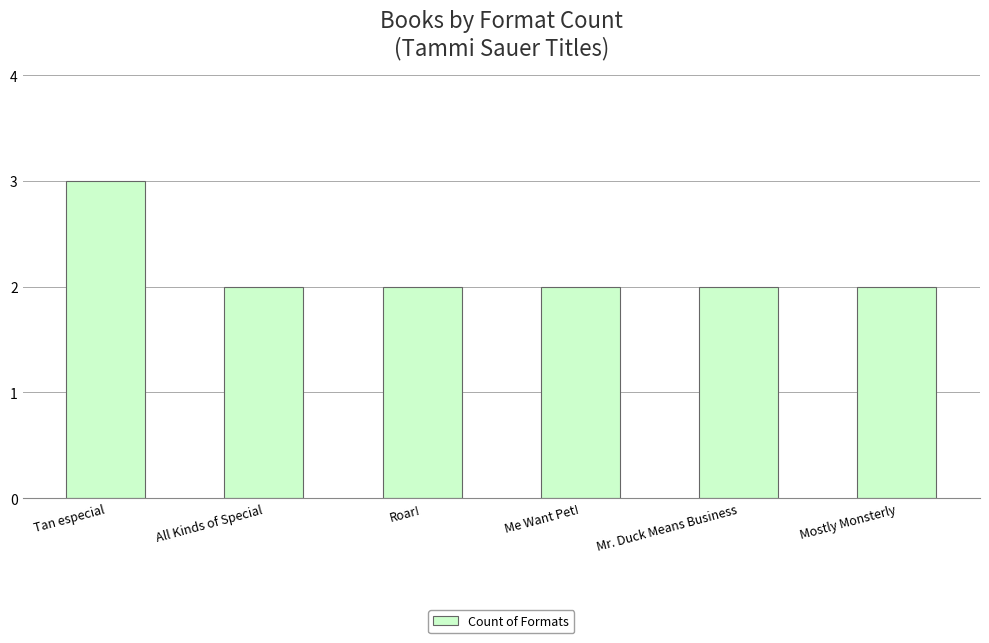

Approximately how many times larger is the value at Mr. Duck Means Business compared to Mostly Monsterly?

1.0